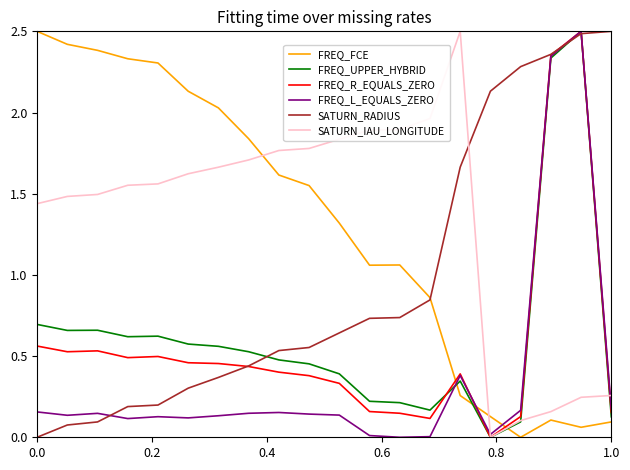

What is the maximum value shown in the chart?

2.5